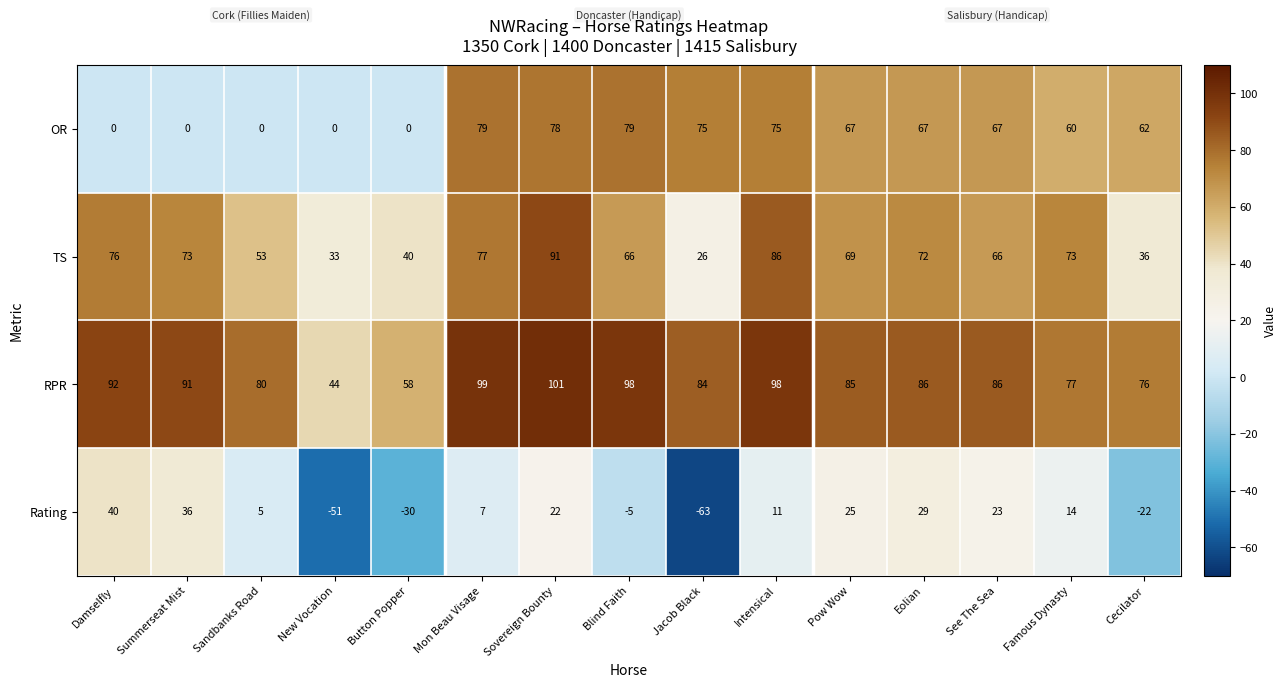

Between Mon Beau Visage and Famous Dynasty, which series saw the biggest shift?

RPR